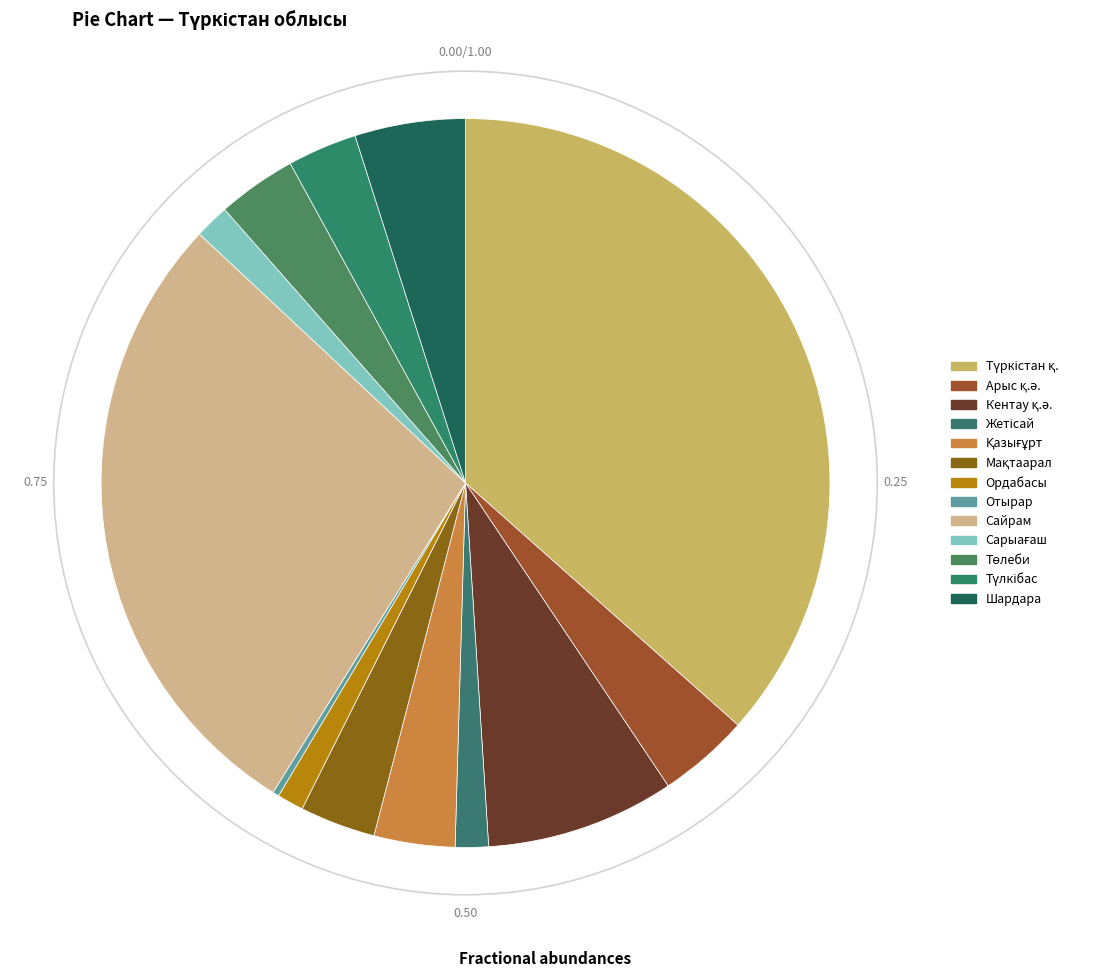

What percentage is the Түлкібас slice, to the nearest percent?

3%